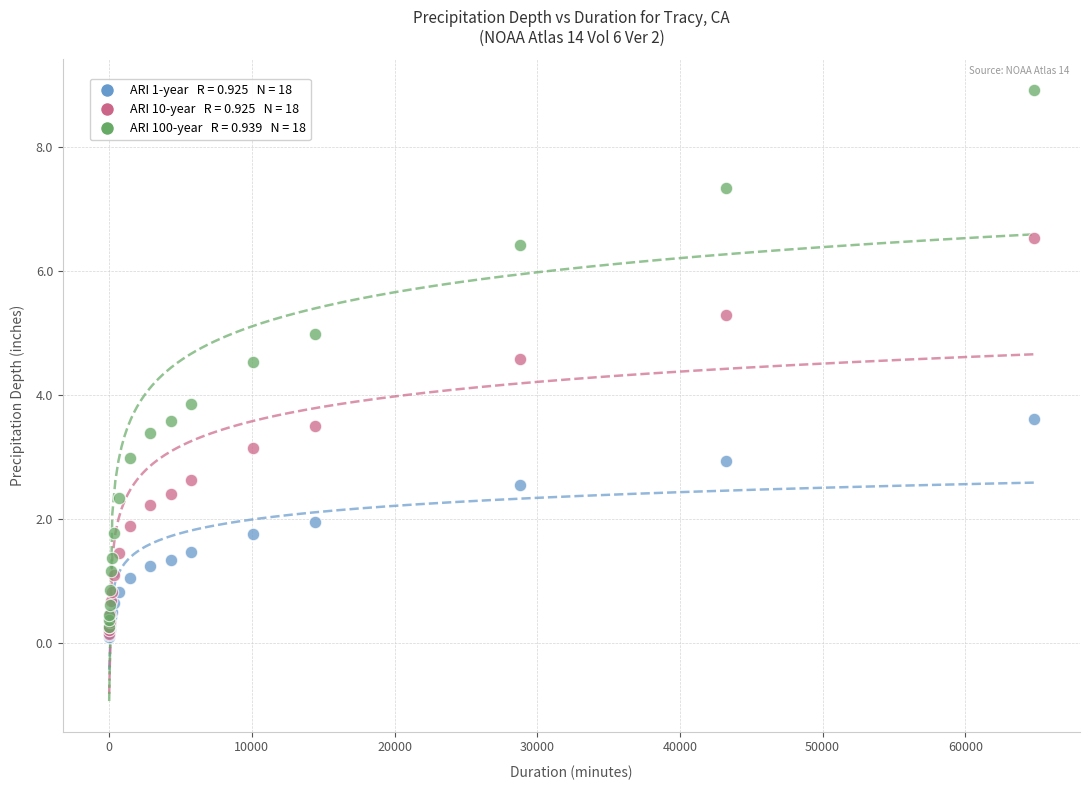

Across all series, what Y value is closest to 4?

3.9